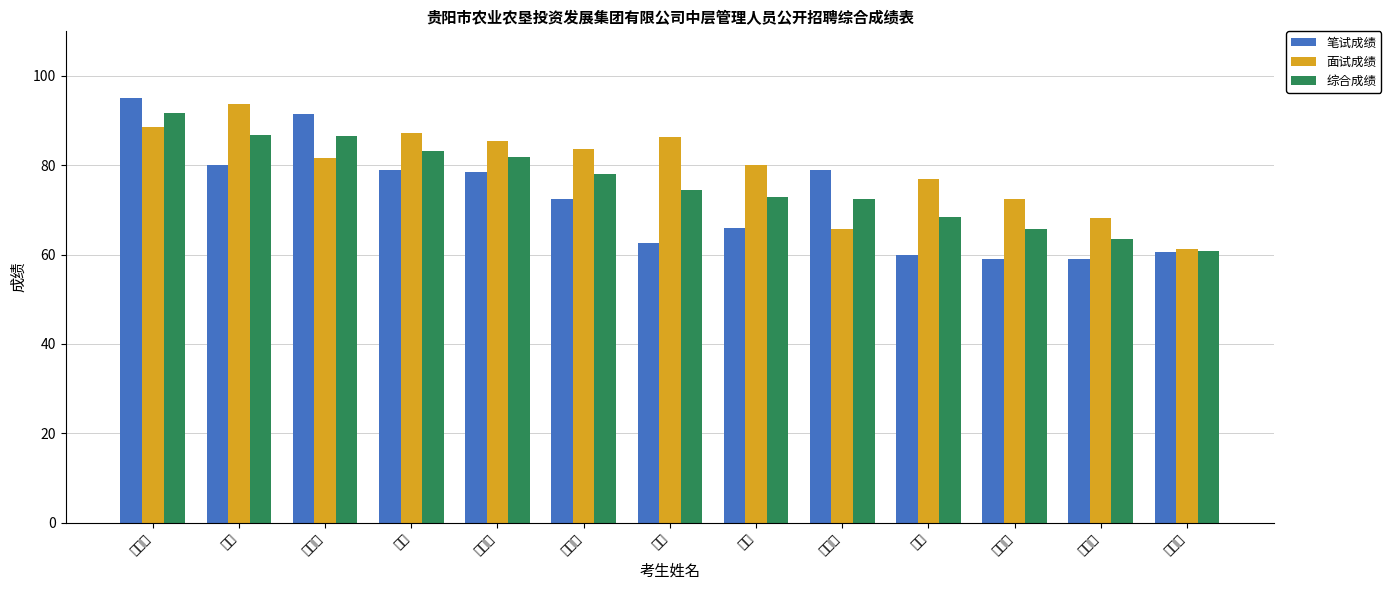

Which series has the widest spread of values?

笔试成绩